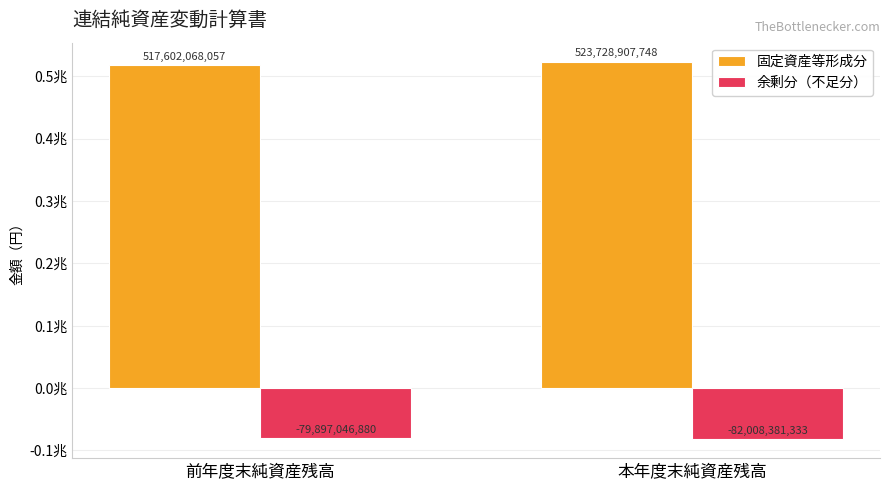

What is the highest value of the 固定資産等形成分 series?

523728907748